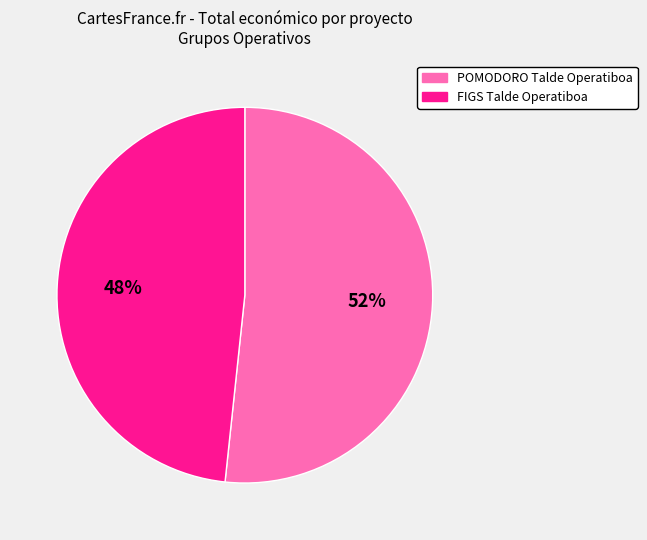

To the nearest percent, what portion does FIGS Talde Operatiboa represent?

48%